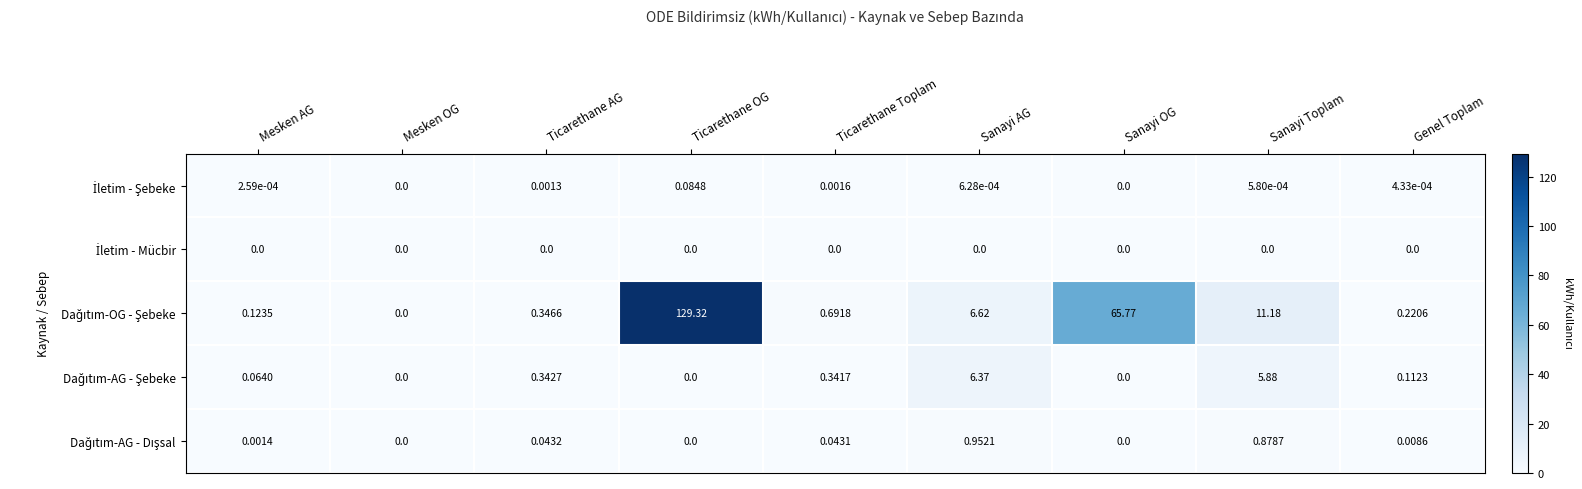

Which label corresponds to the largest value in the chart?

Ticarethane OG